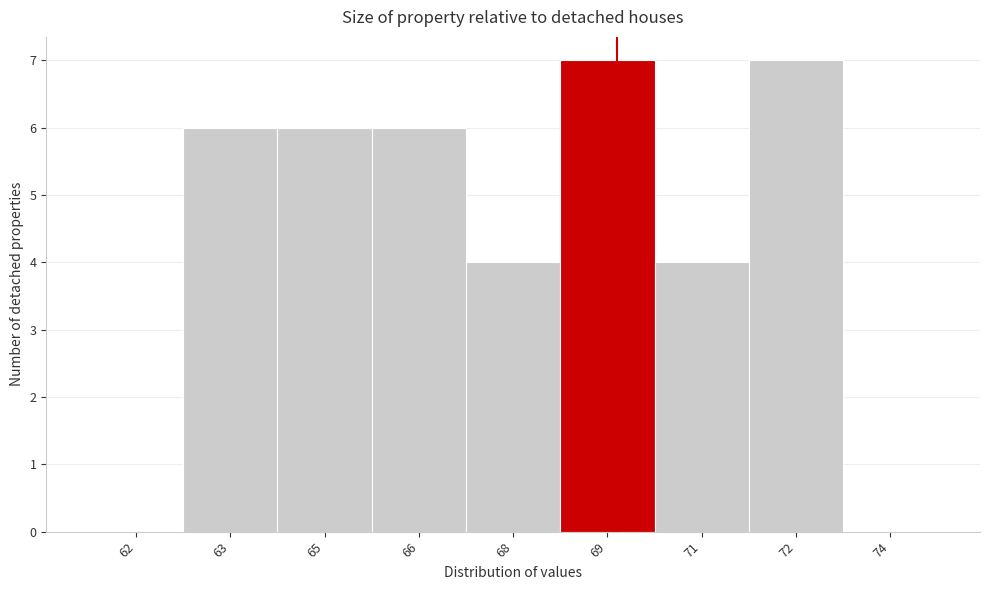

Reading left to right, list all the values displayed in this chart.

62=0	63=6	65=6	66=6	68=4	69=7	71=4	72=7	74=0